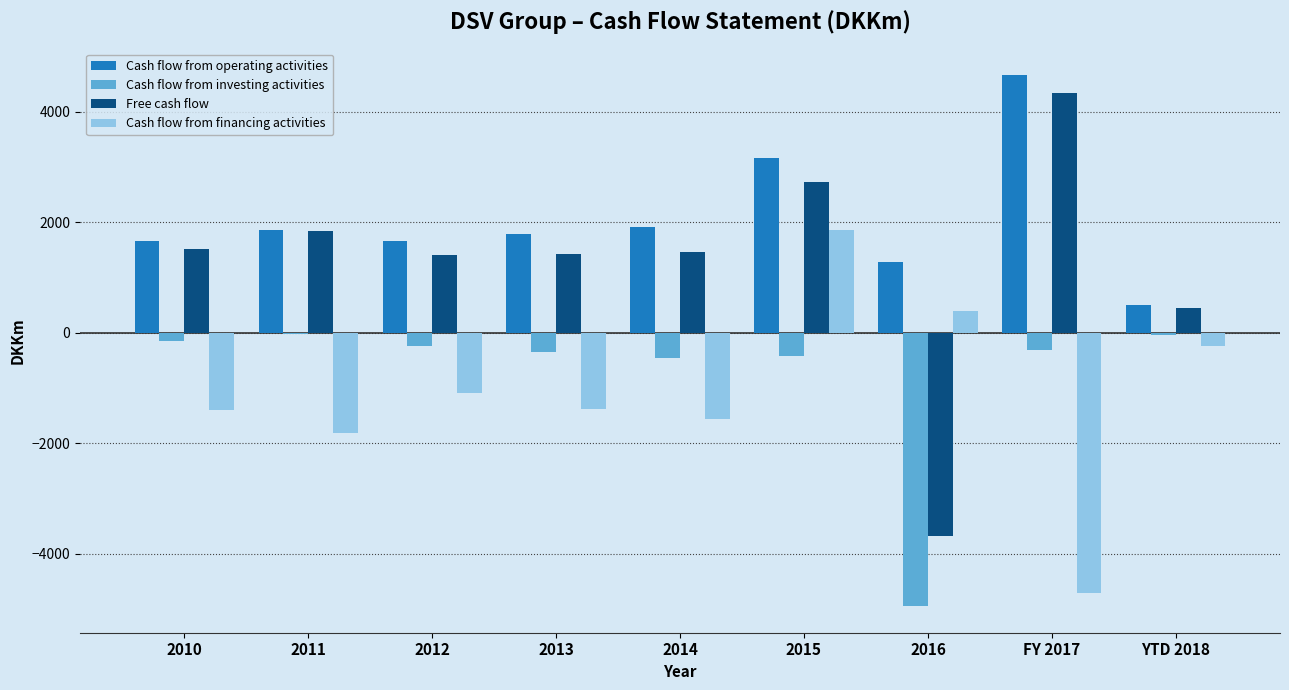

Rank the series by their maximum value, from lowest to highest.

Cash flow from investing activities, Cash flow from financing activities, Free cash flow, Cash flow from operating activities